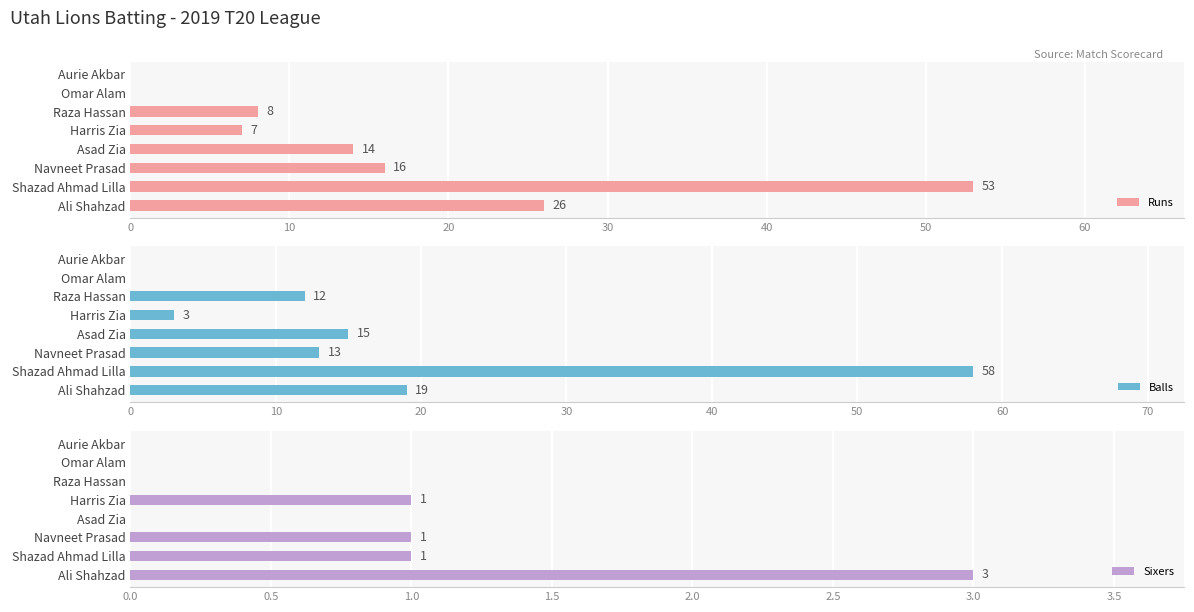

At which label does Runs reach its peak?

Shazad Ahmad Lilla